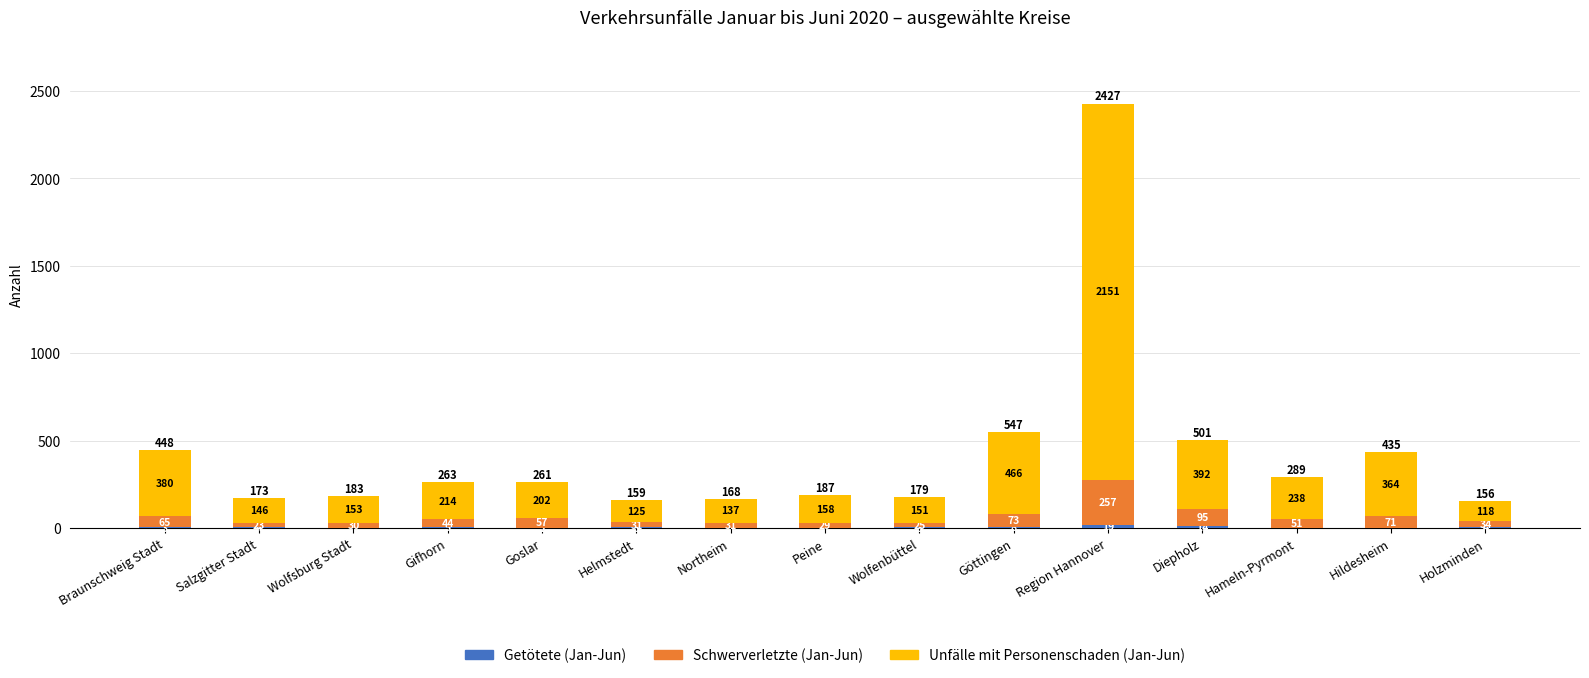

At which category is the sum across all series the highest?

Region Hannover